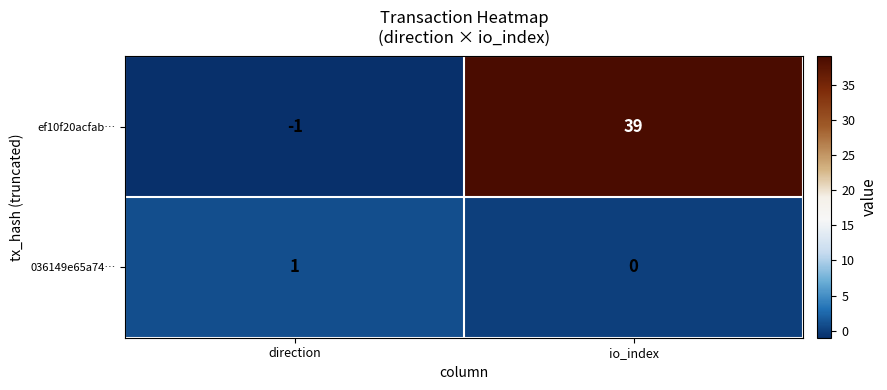

What is the spread (max minus min) of values at io_index?

39